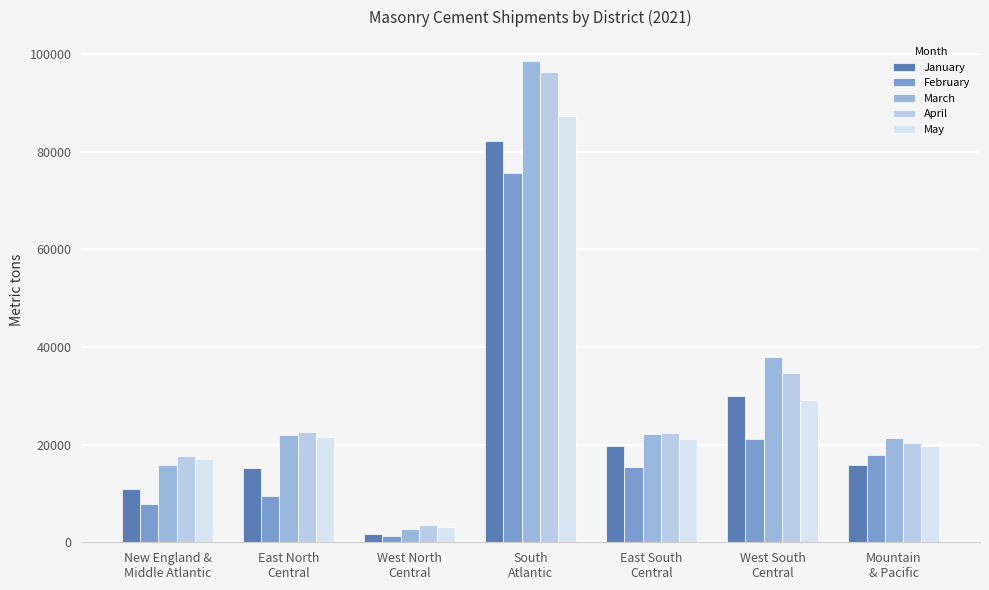

What is the sum of the April values at West North
Central and East North
Central?

26161